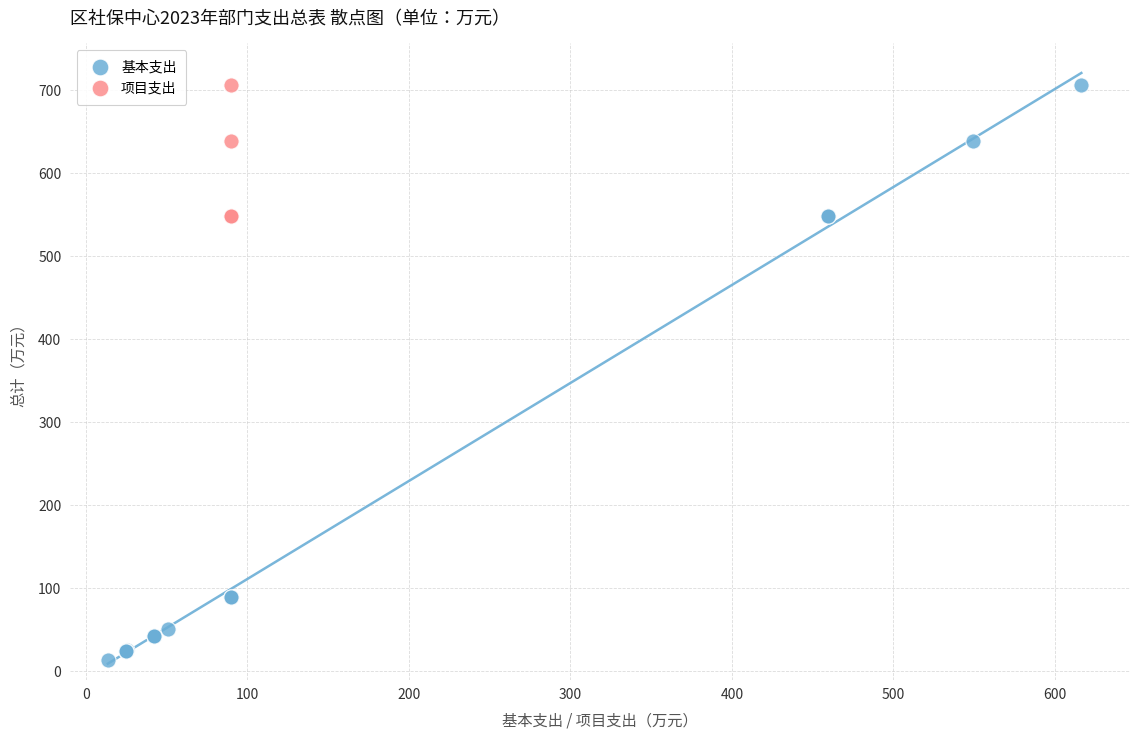

Which series contains the lowest Y value?

基本支出